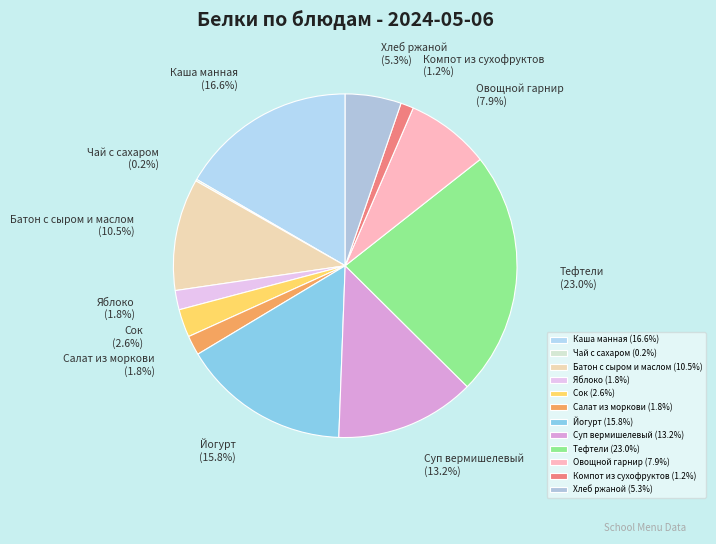

To the nearest percent, what portion does Суп вермишелевый represent?

13%